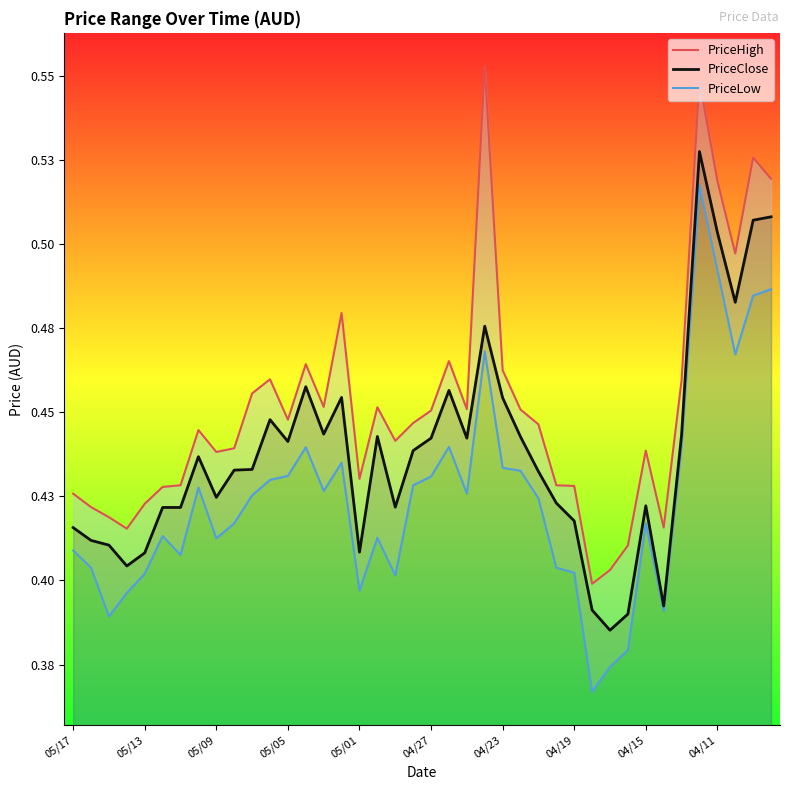

Which label corresponds to the largest value in the chart?

04/24